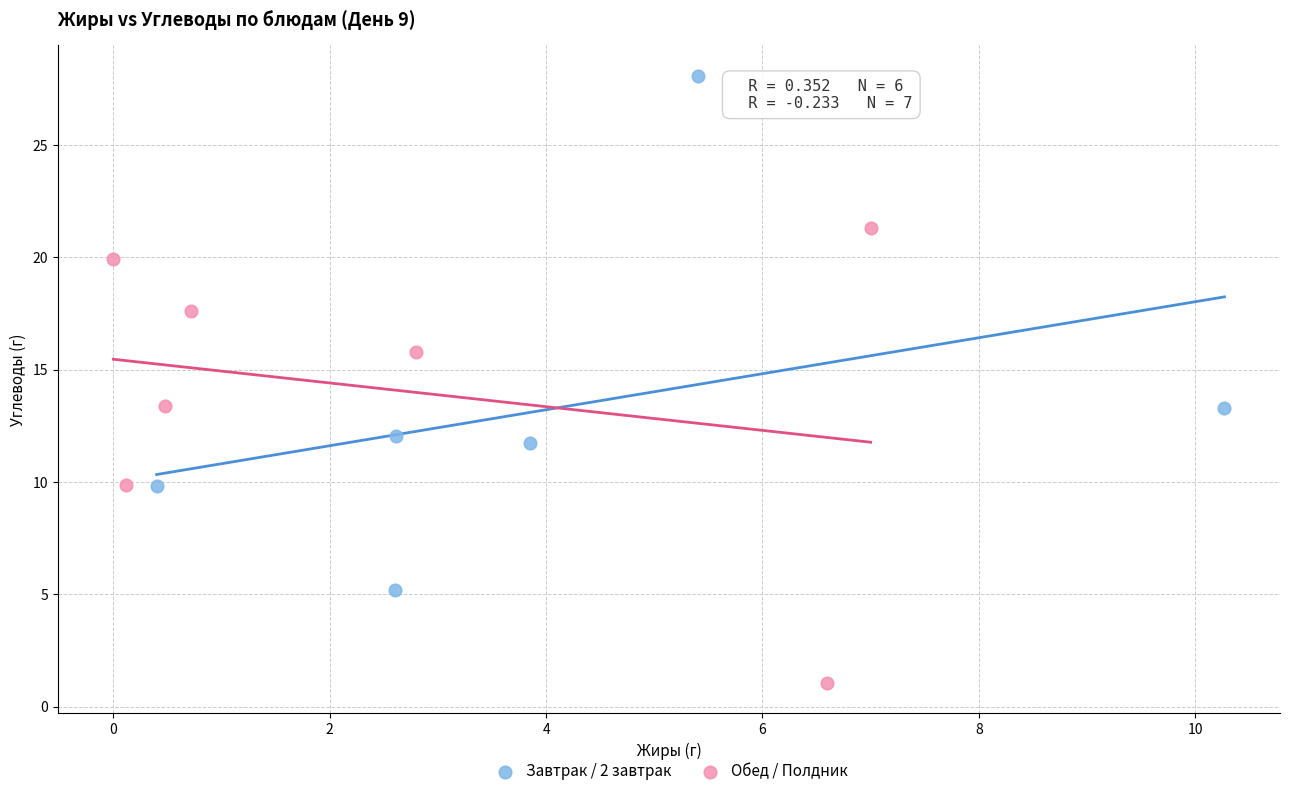

Which series contains the lowest Y value?

Обед / Полдник